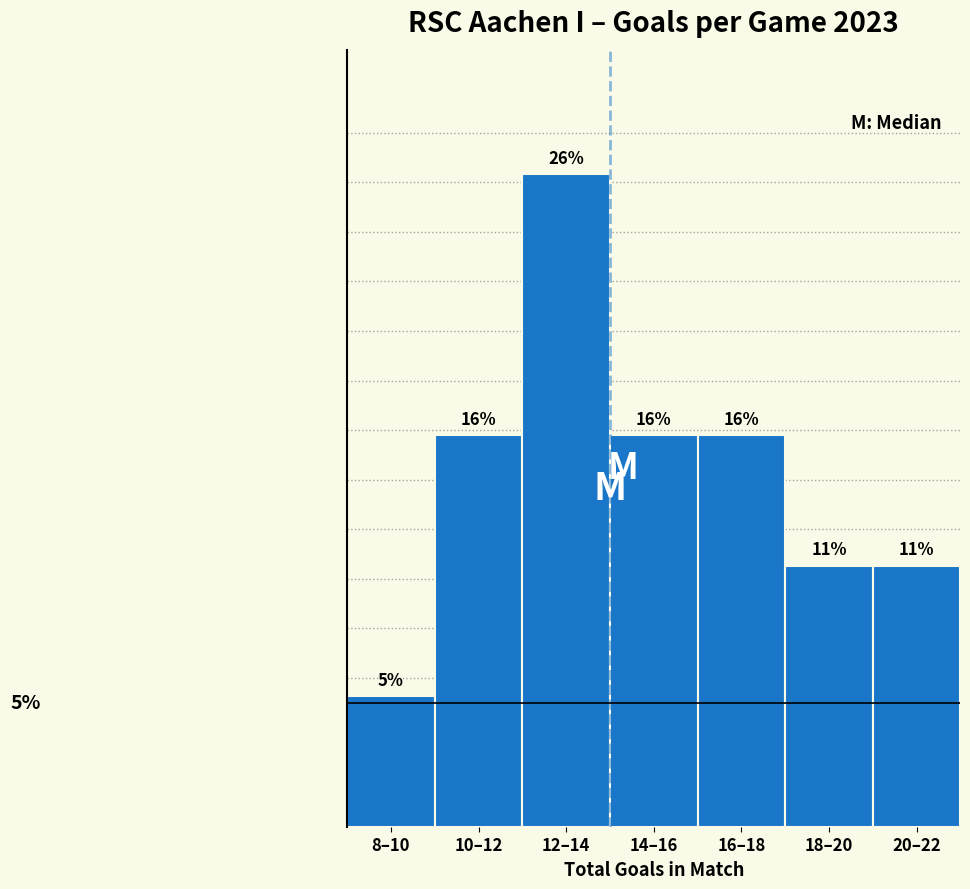

Does the chart contain any negative values?

No